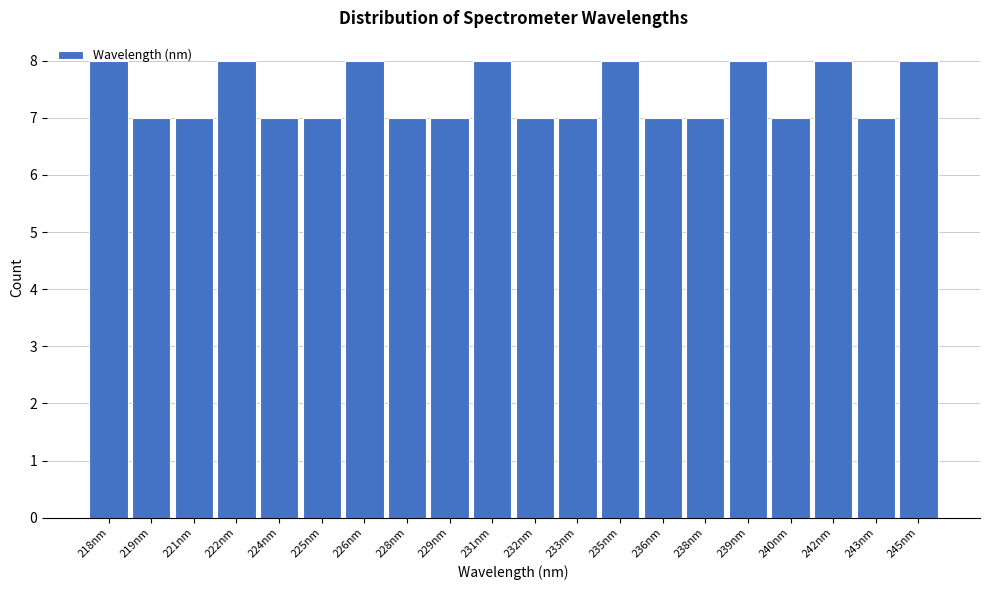

What is the ratio of the value at 232nm to the value at 229nm?

1.0